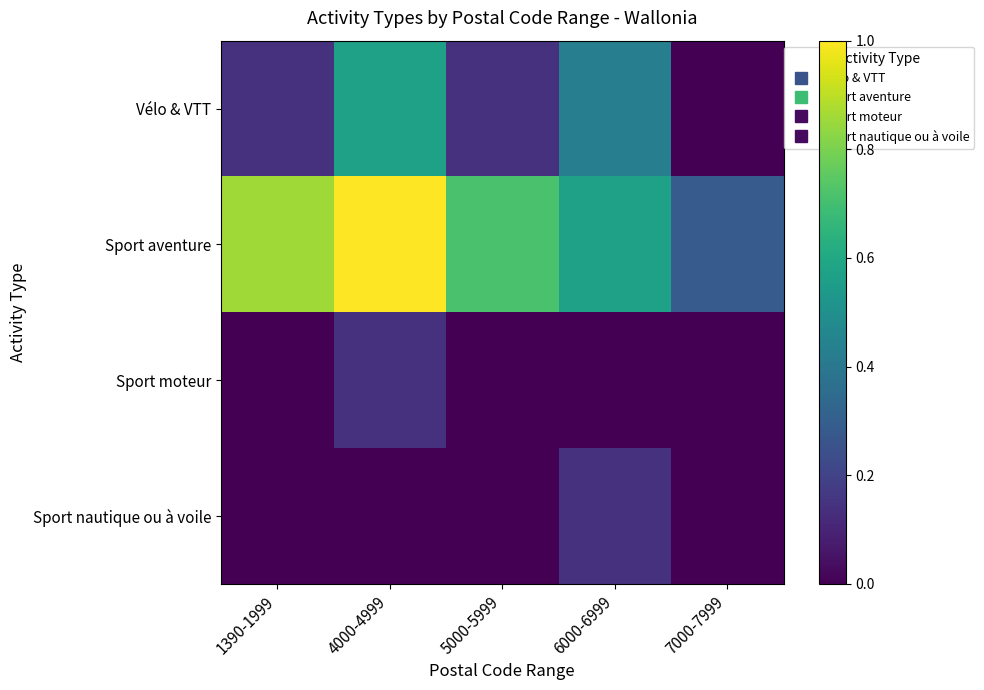

What is the difference between the highest and lowest values at 1390-1999?

0.9